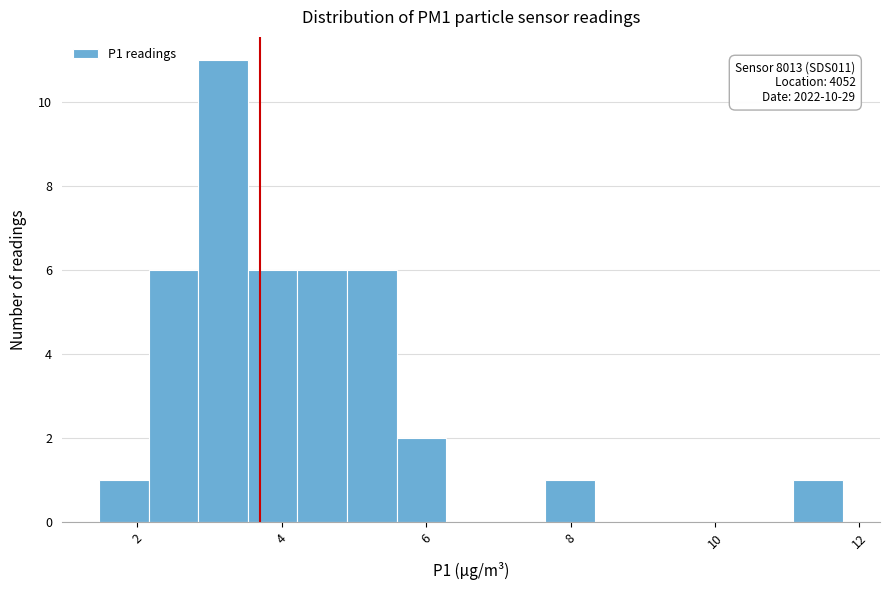

Around what value on the x-axis is the tallest bar? Give the approximate position of its centre, as read against the axis.

3.2